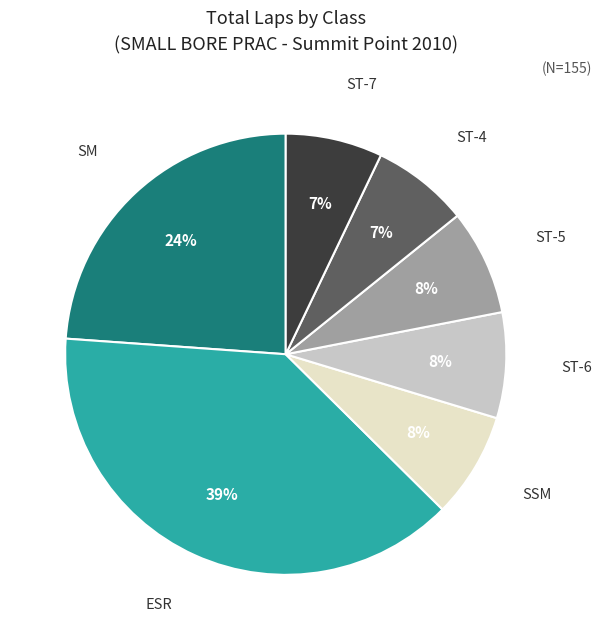

How many segments does this pie chart have?

7